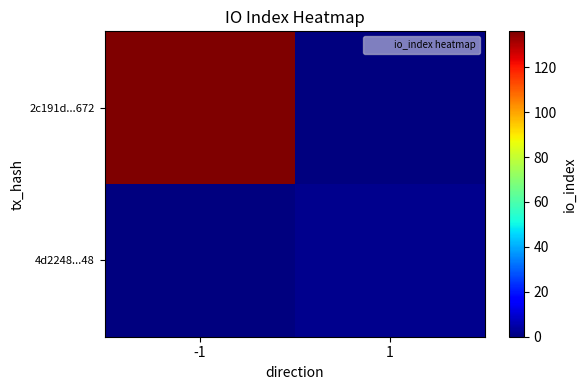

Which series has the largest total across all categories?

2c191d...672